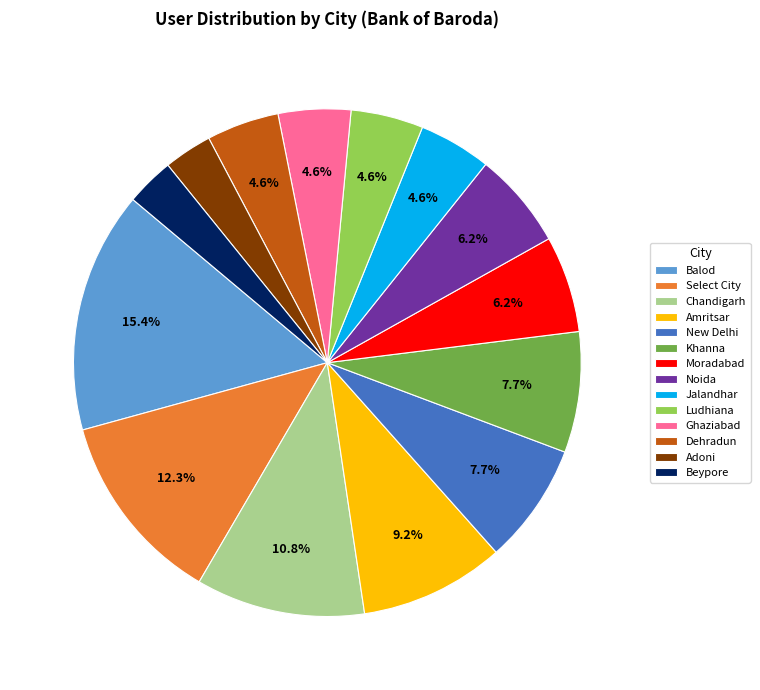

What is the total percentage of Moradabad and Amritsar?

15.4%